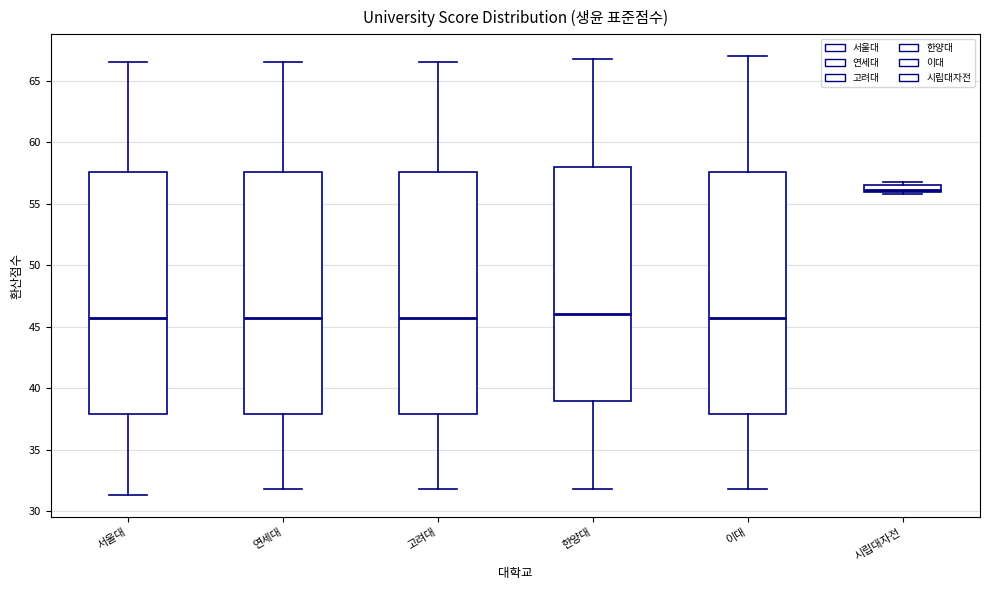

Which box has the highest median line?

시립대자전